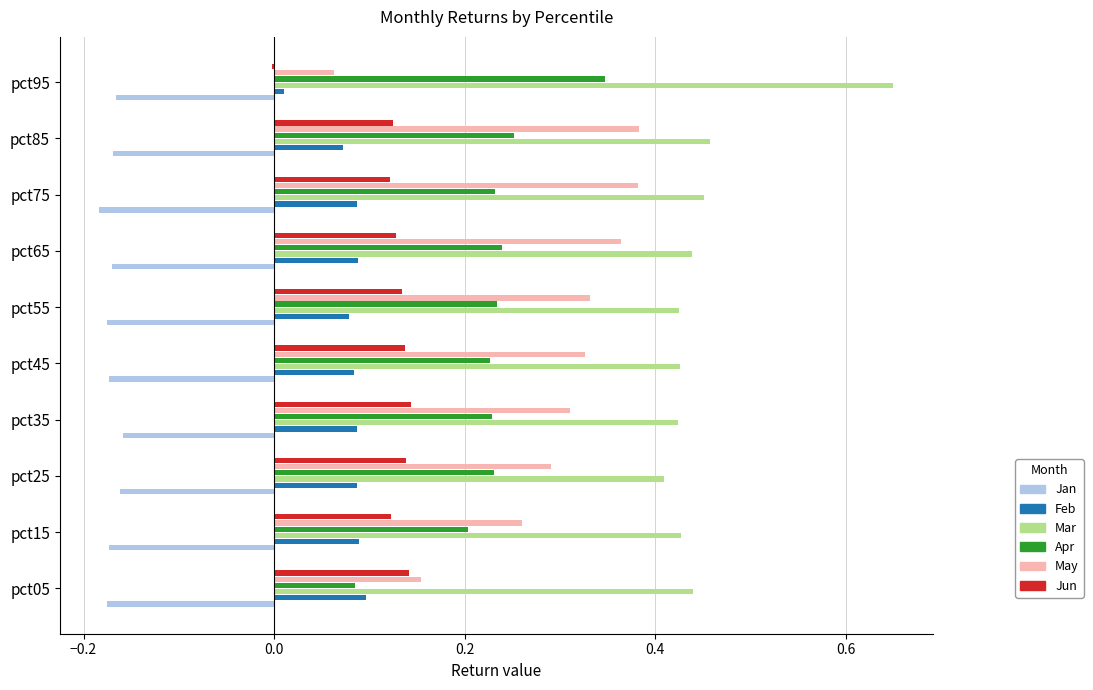

Is the value of Feb at pct95 greater than the value of May at pct15?

No